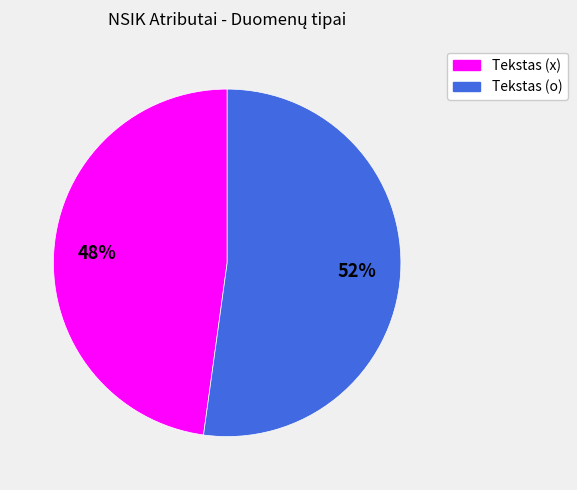

Rank the categories by value from lowest to highest.

Tekstas (x), Tekstas (o)